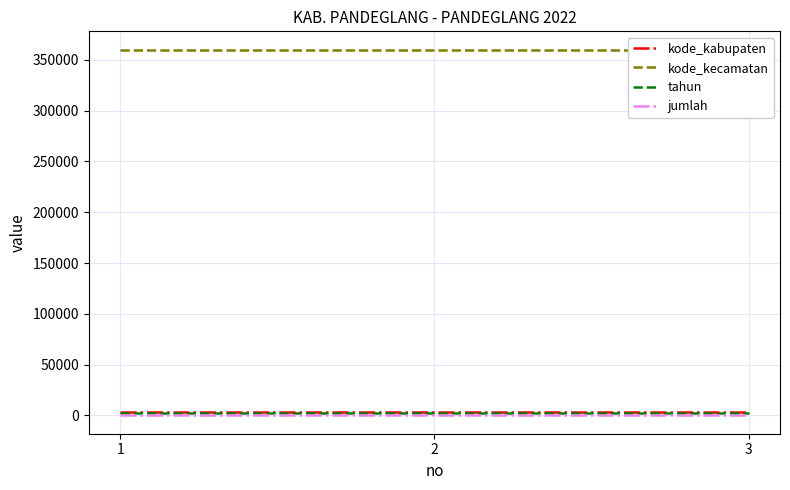

Which has a higher value, 3 or 2?

3